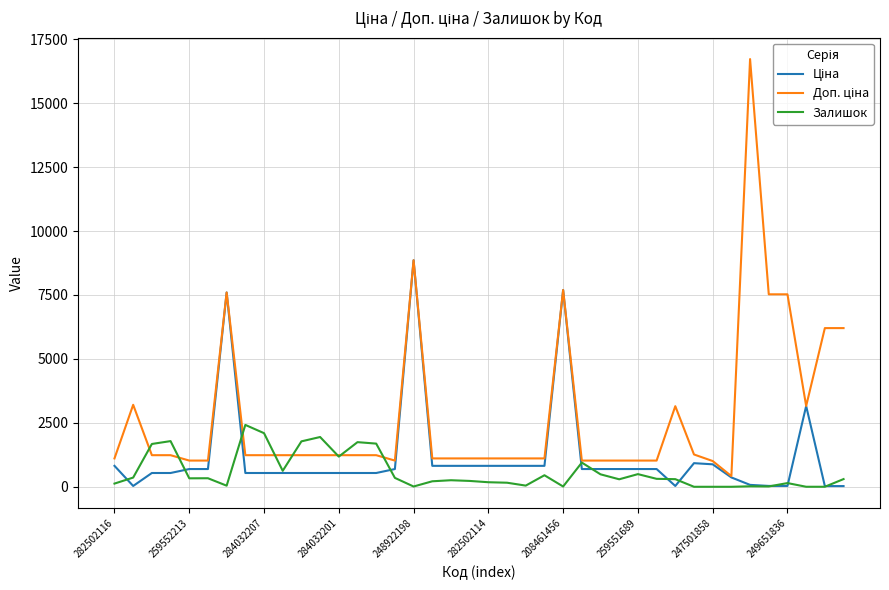

In Залишок, how many points are higher than both neighbors (excluding endpoints)?

11